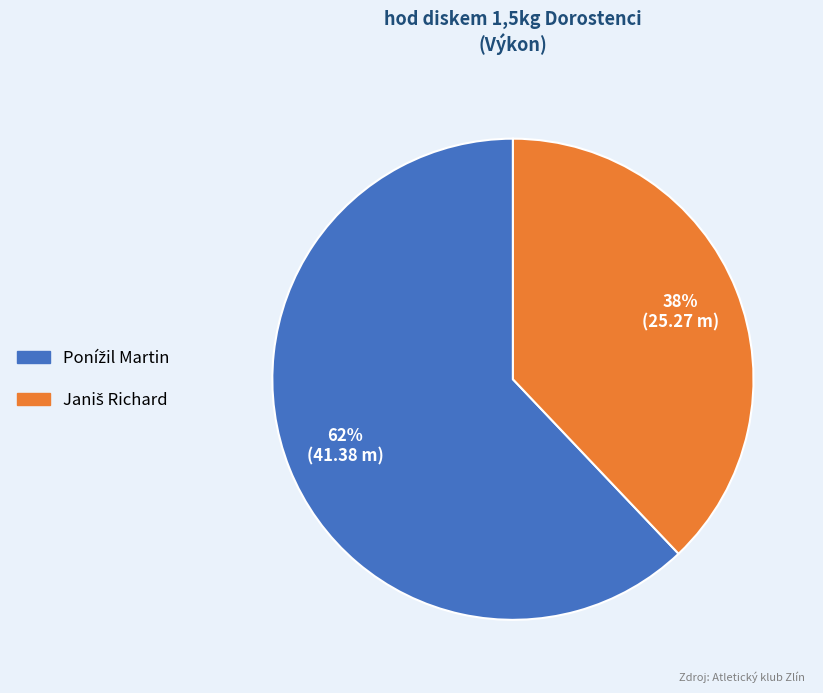

Is there any slice that represents more than half of the pie?

Yes